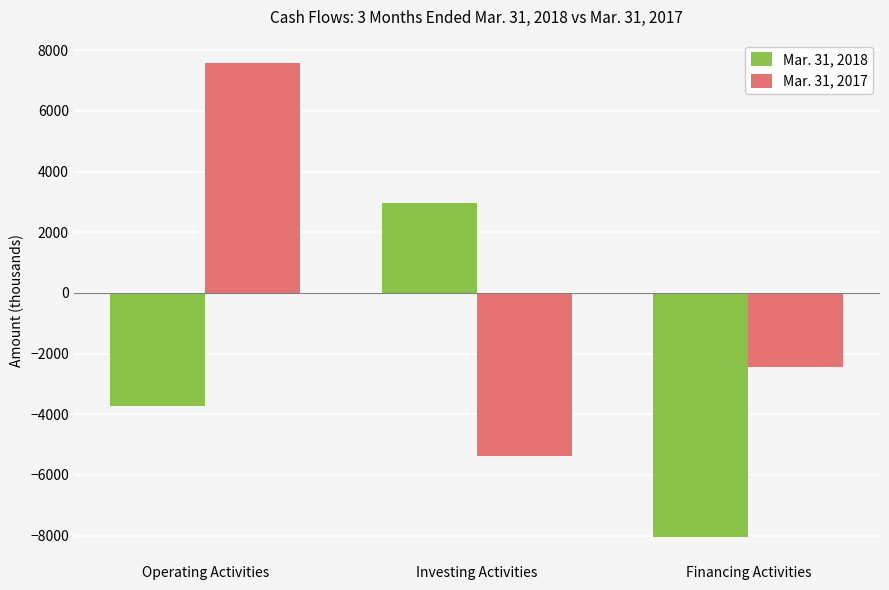

Is it true that Mar. 31, 2017 equals -2446 at Financing Activities?

True